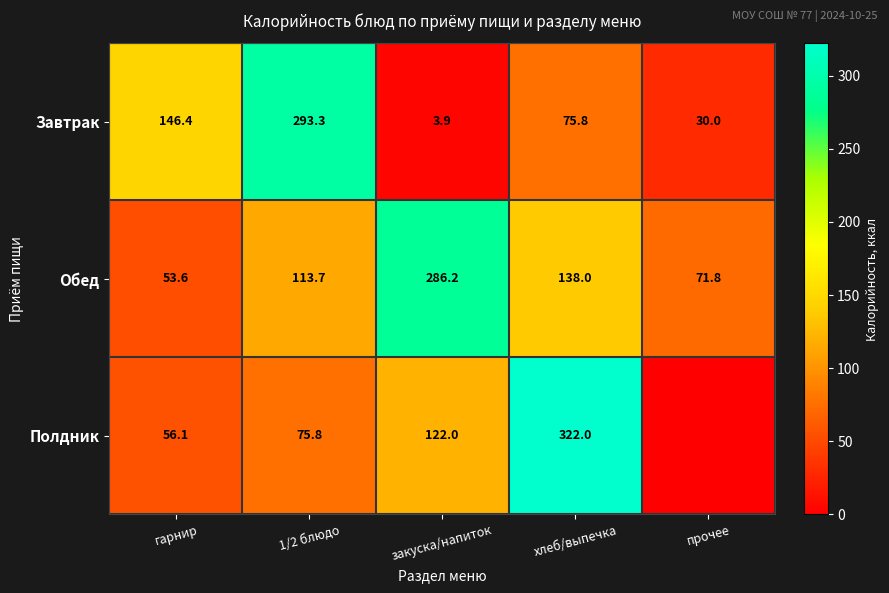

Which category has the lowest value across all series?

прочее